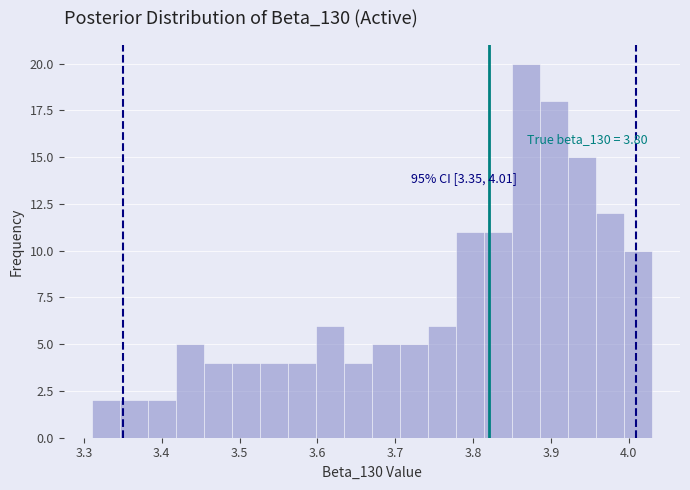

Read against the x-axis, roughly where is the centre of the tallest bar?

3.87